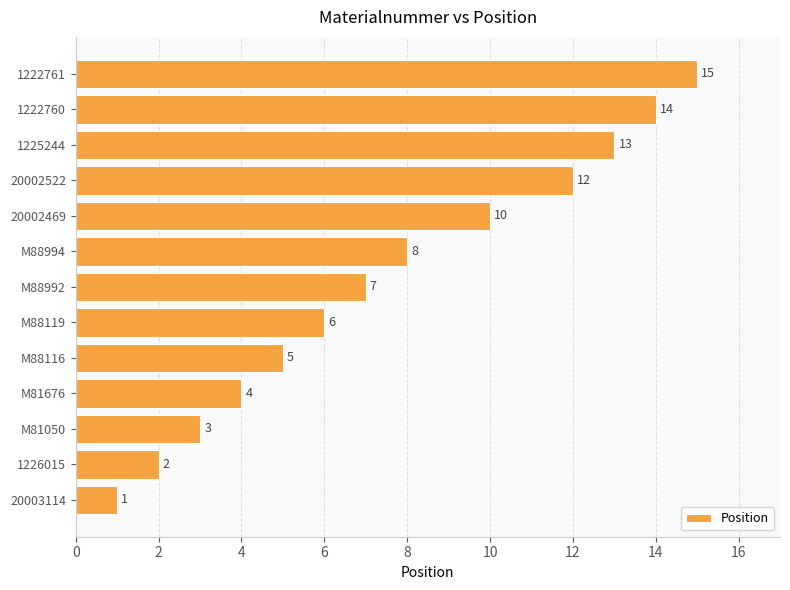

What is the average value?

8